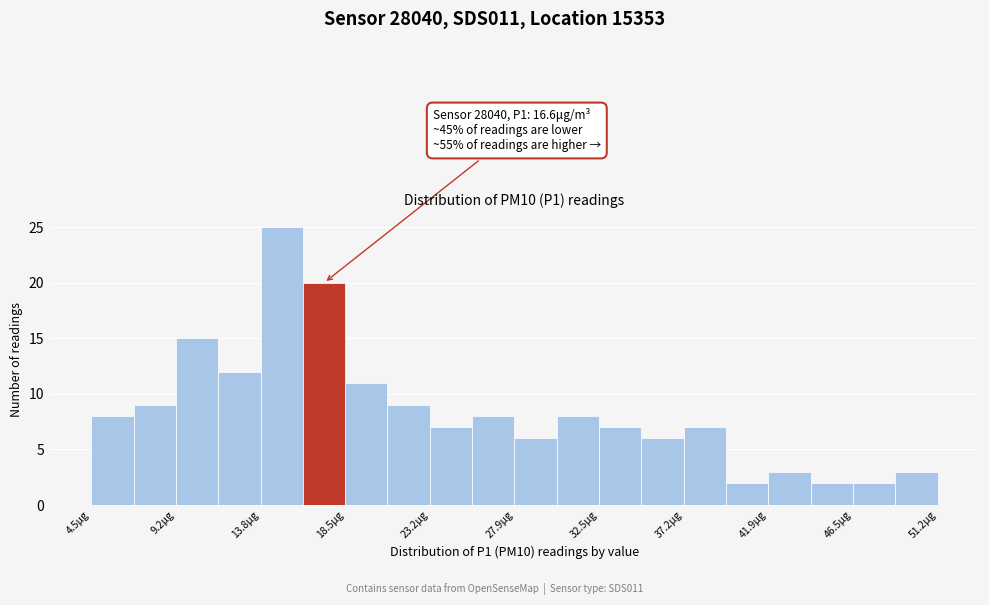

Which range on the x-axis has the tallest bar?

14.0 to 16.0